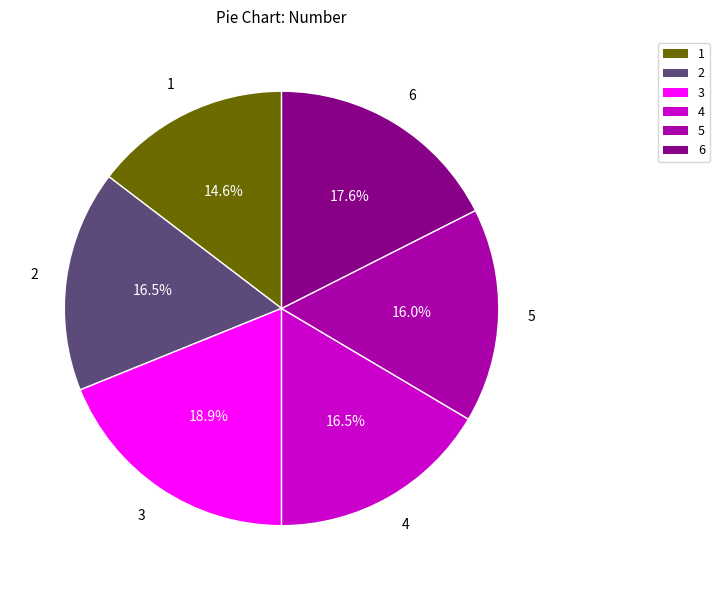

What is the largest slice in the pie chart?

3